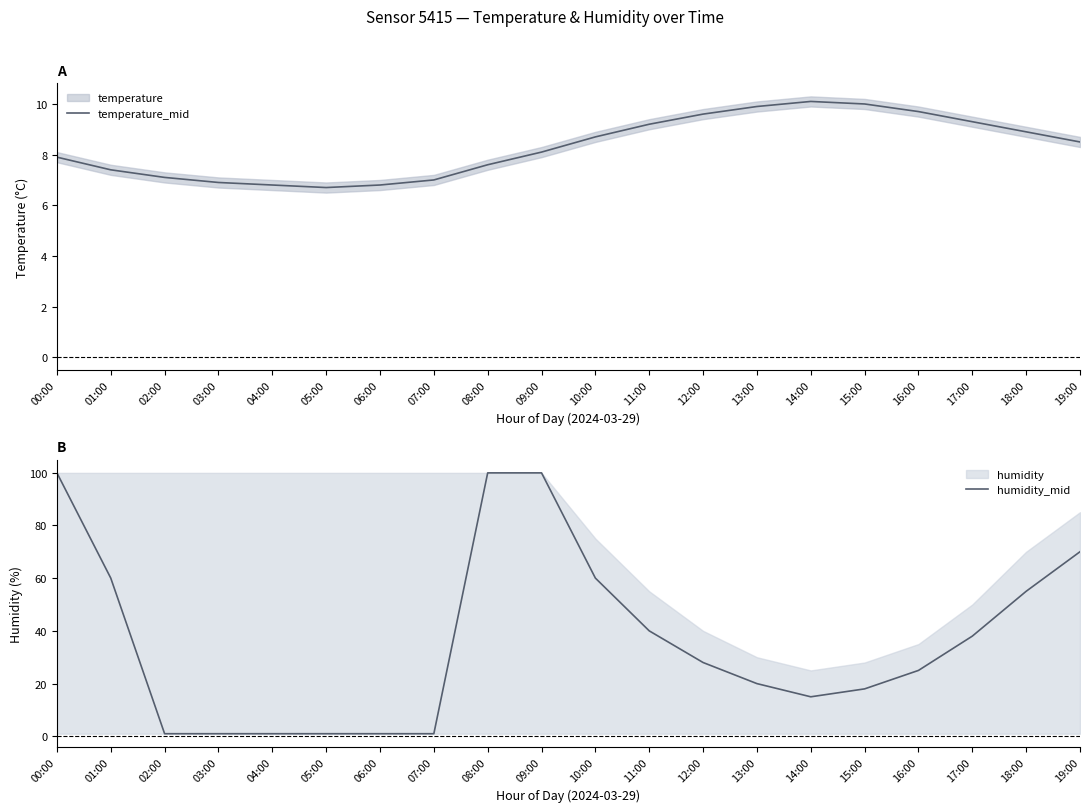

What is the difference between the maximum and minimum values in the temperature_mid series?

3.4